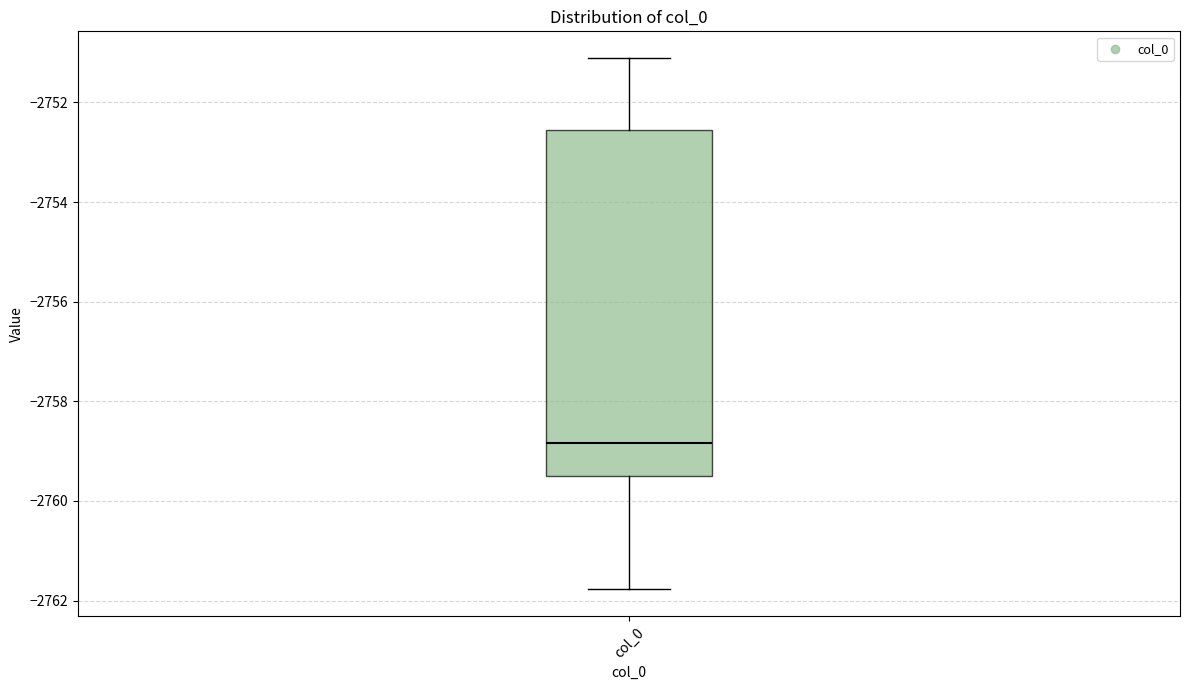

Where does the median line of the box for col_0 sit on the y-axis? The values are not printed on the chart, so give them approximately, as read against the axis.

-2758.8